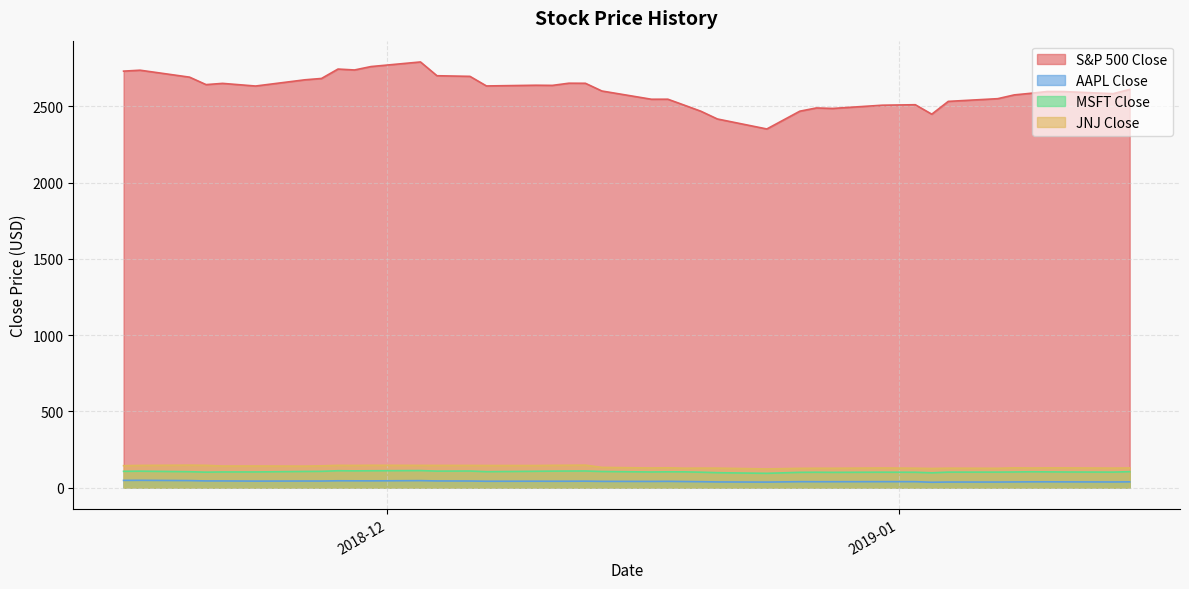

What is the difference between the second highest and second lowest values in the MSFT Close series?

13.7